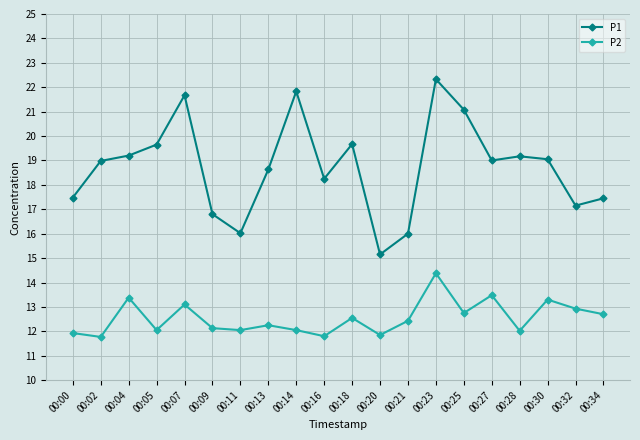

True or false: P2 has more than 2 points higher than both neighbors.

True